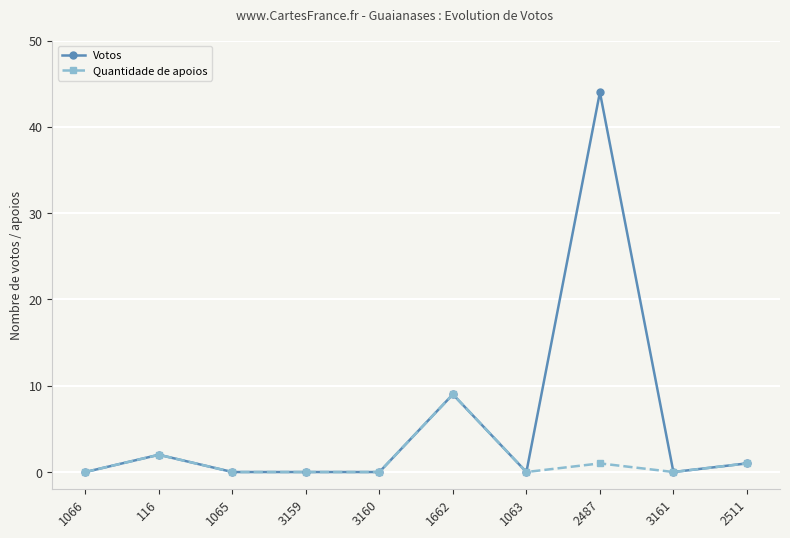

Which series has the largest total across all categories?

Votos